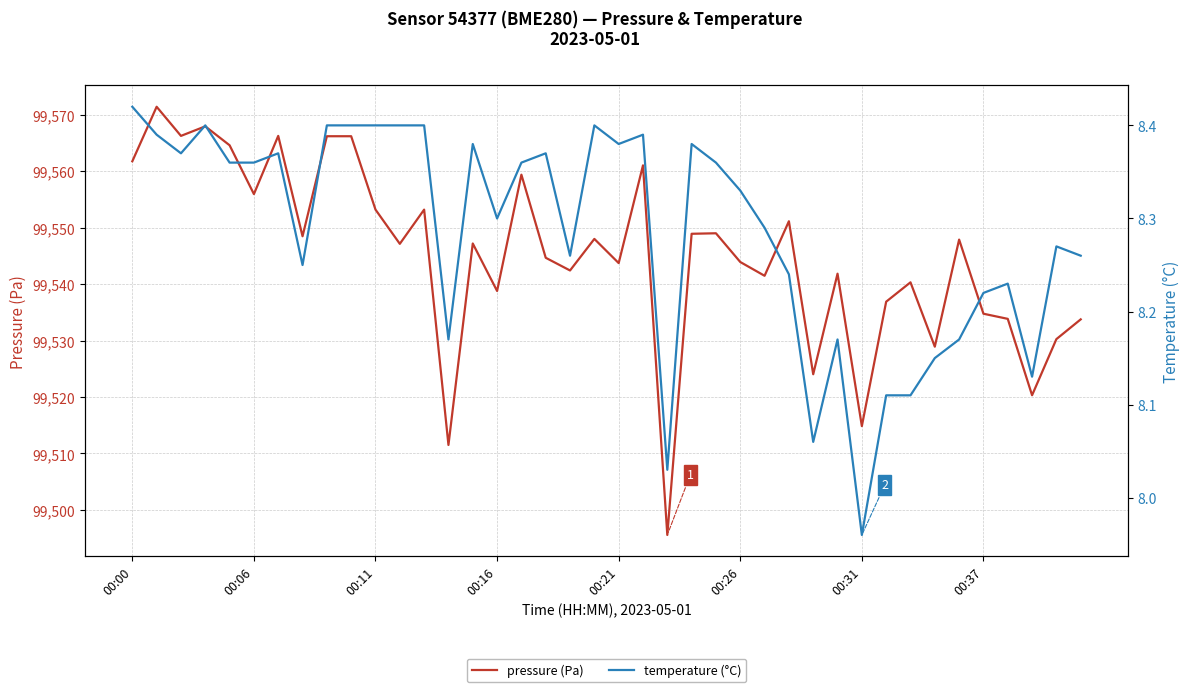

What is the average value of the pressure series?

99545.1